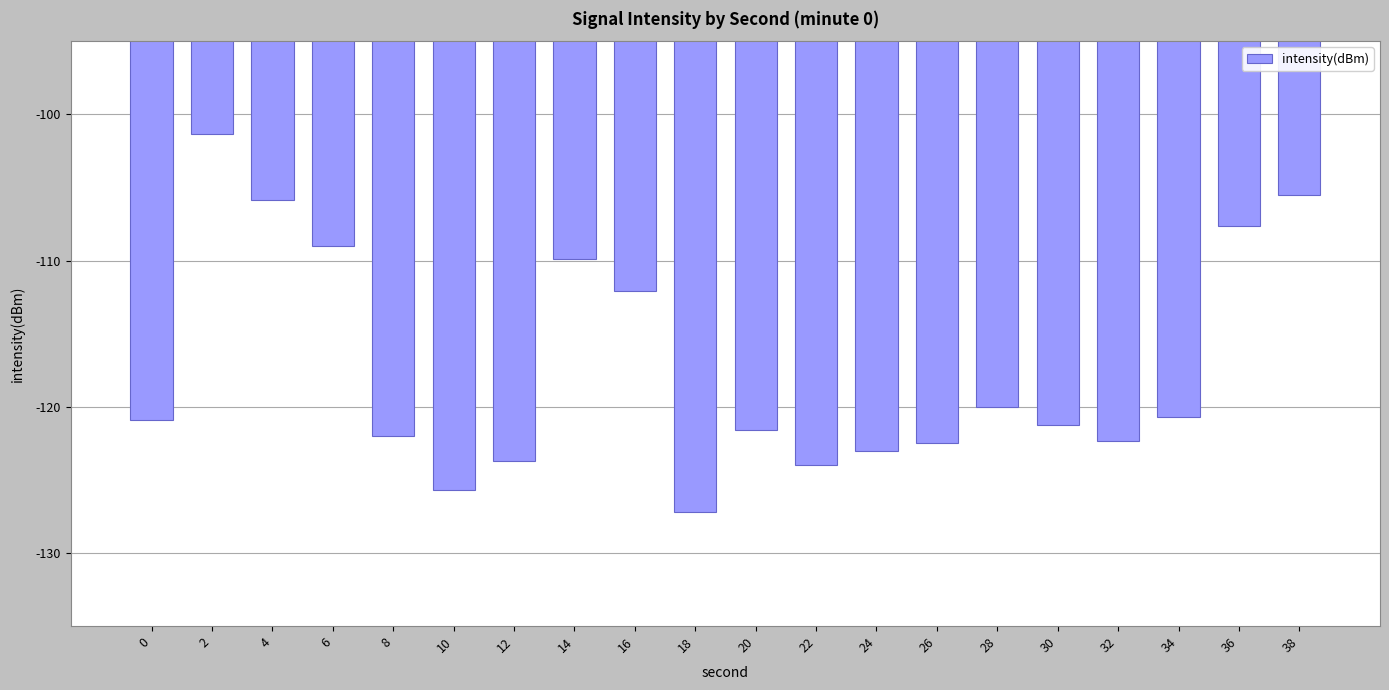

What is the difference between the maximum and minimum values?

25.8